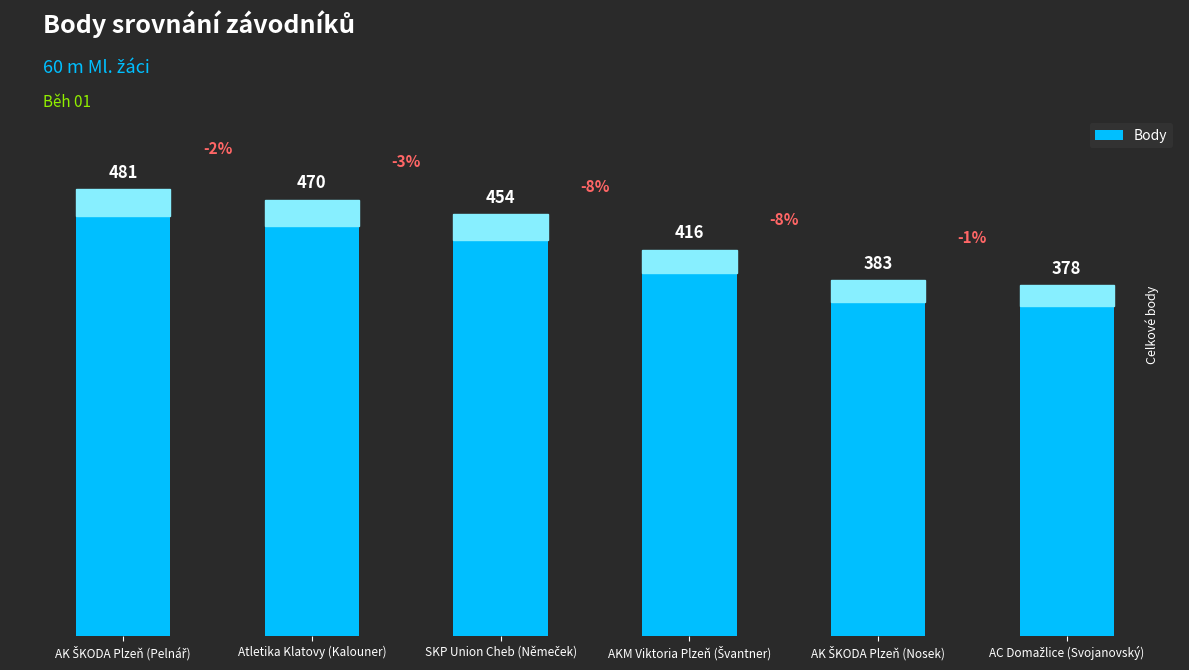

What is the smallest value displayed?

378